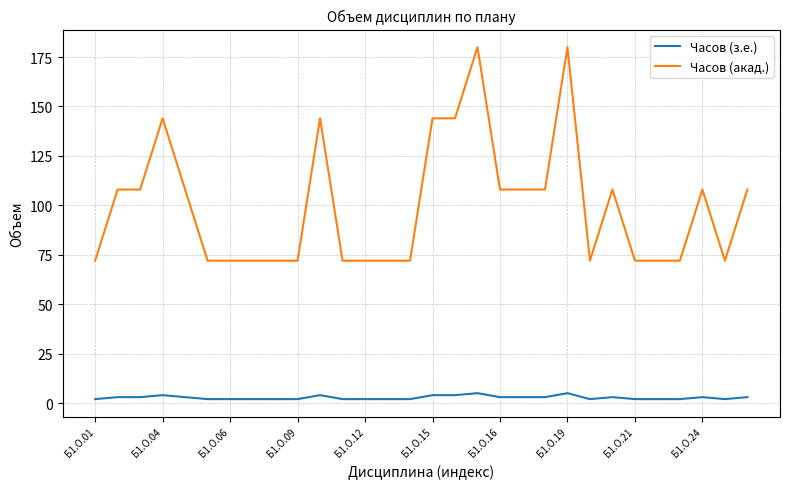

Which series has the widest spread of values?

Часов (акад.)